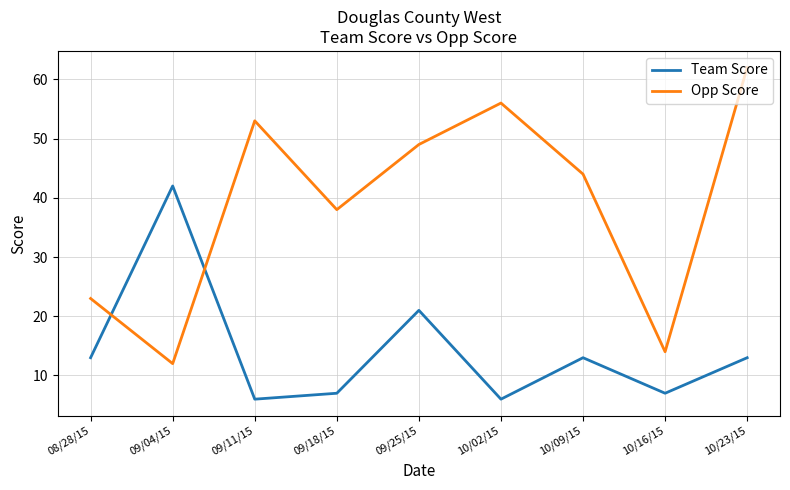

Which series changed the most between 09/11/15 and 10/16/15?

Opp Score